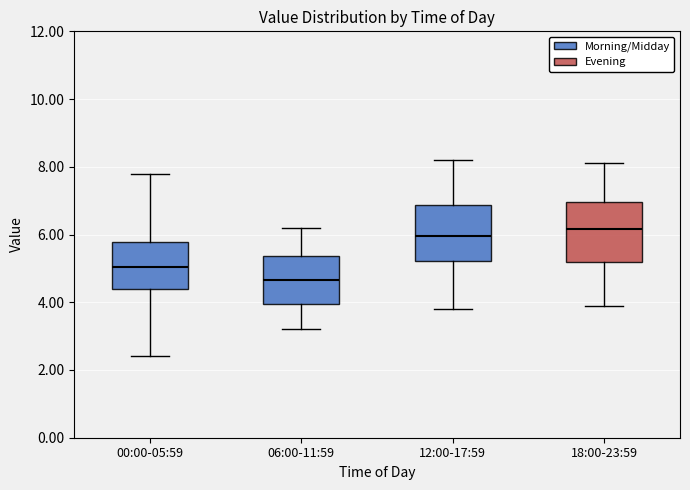

Which box's median line is the highest?

18:00-23:59